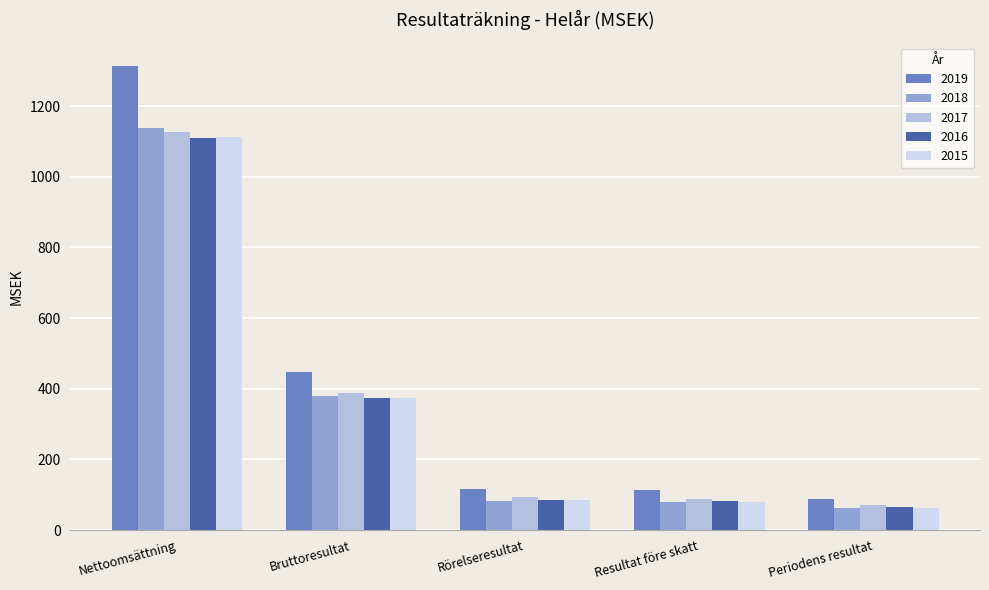

What is the label of the 4th bar from the right?

Bruttoresultat